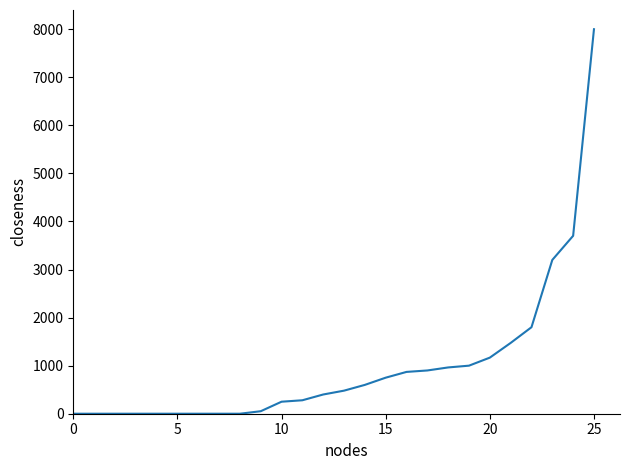

What is the maximum value shown in the chart?

8000